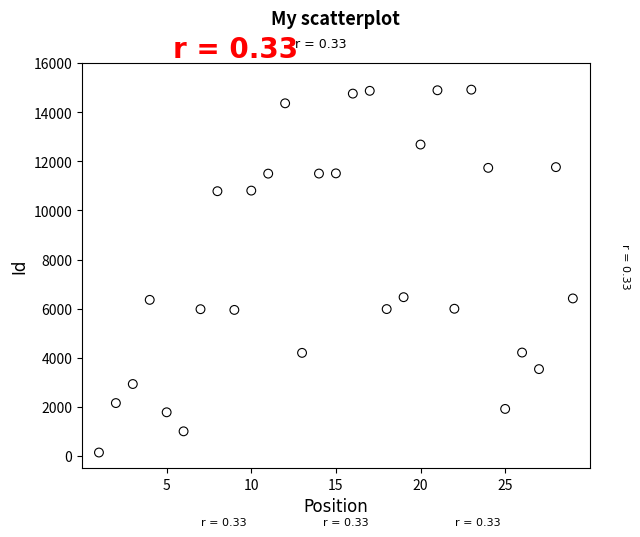

What is the range of X values (max minus min)?

28